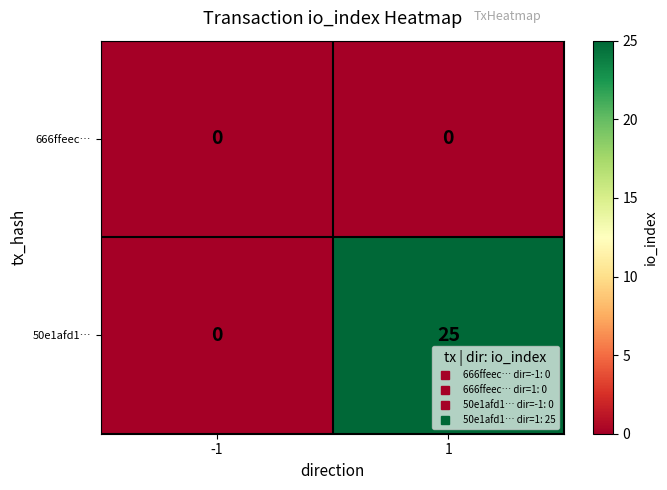

True or false: 666ffeec… has a value of 0 at 1.

True